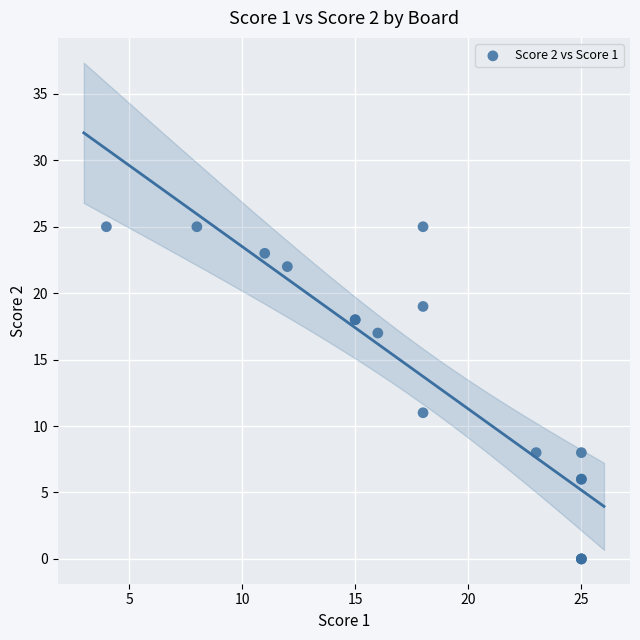

What Y value in the scatter plot is closest to 12?

11